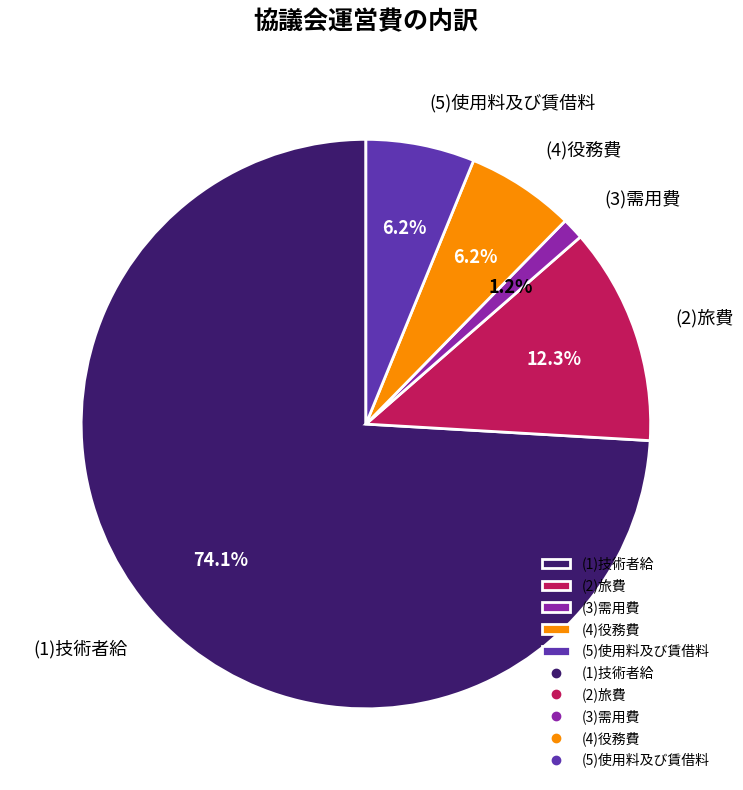

What percentage is the (4)役務費 slice, to the nearest percent?

6%